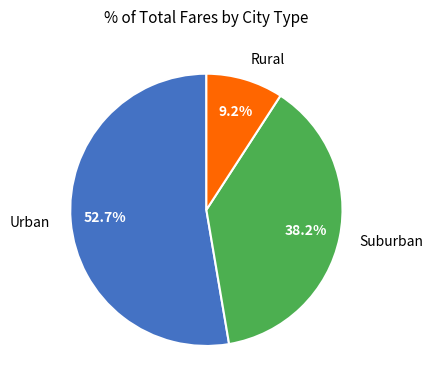

Between Urban and Suburban, which is larger?

Urban